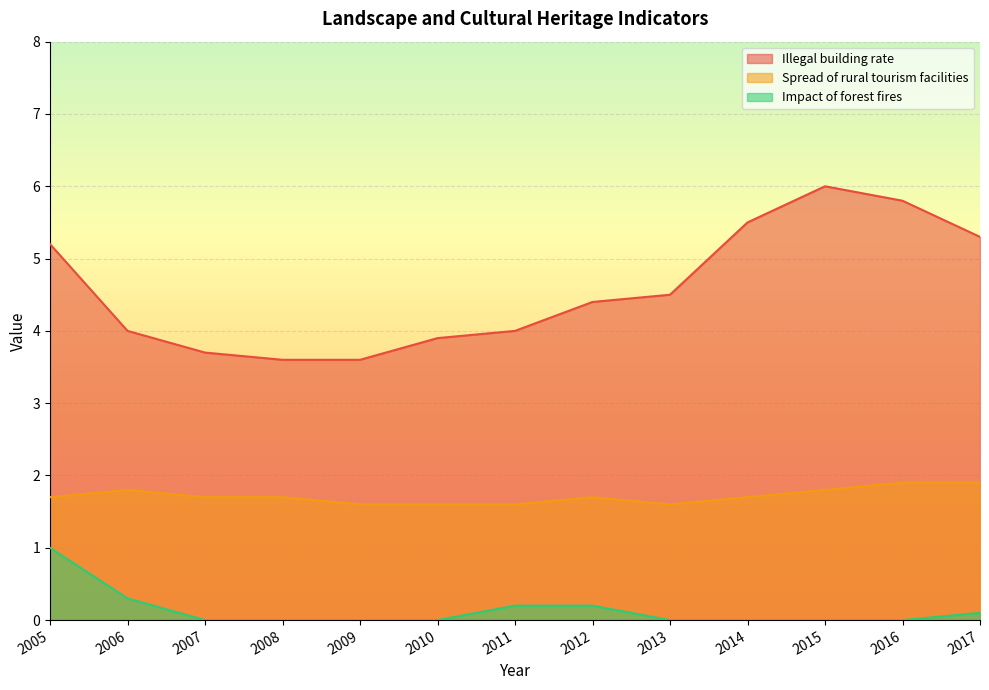

At which category does Spread of rural tourism facilities reach its first local peak?

2006